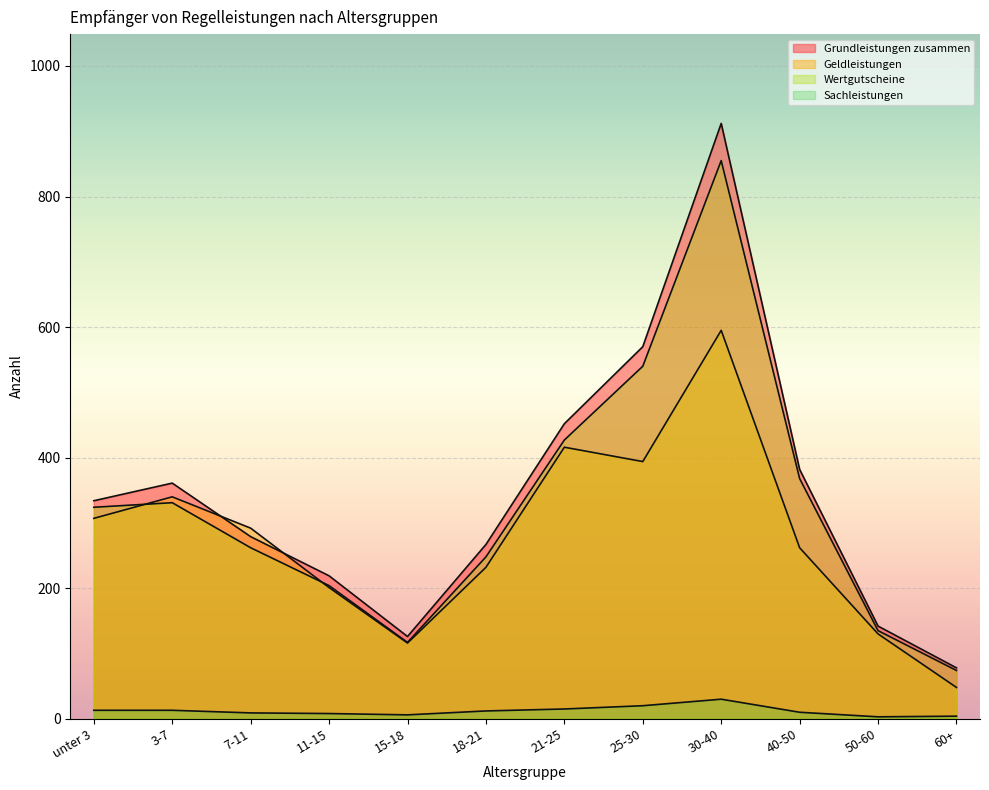

What is the minimum value shown in the chart?

3